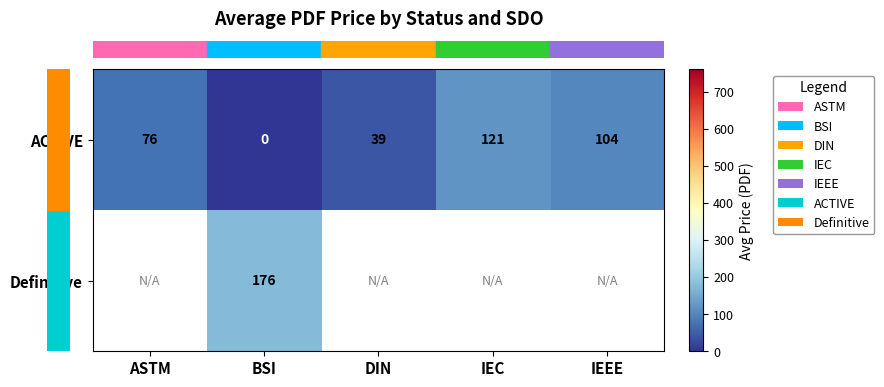

What is the sum of all row_0 values?

339.7